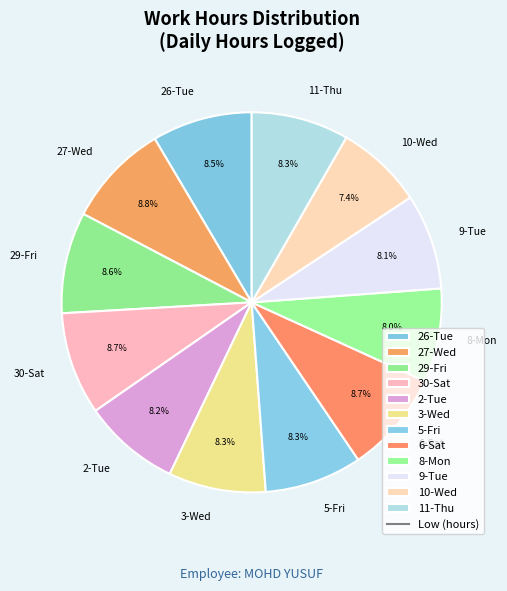

Approximately how many times larger is the value at 6-Sat compared to 27-Wed?

1.0